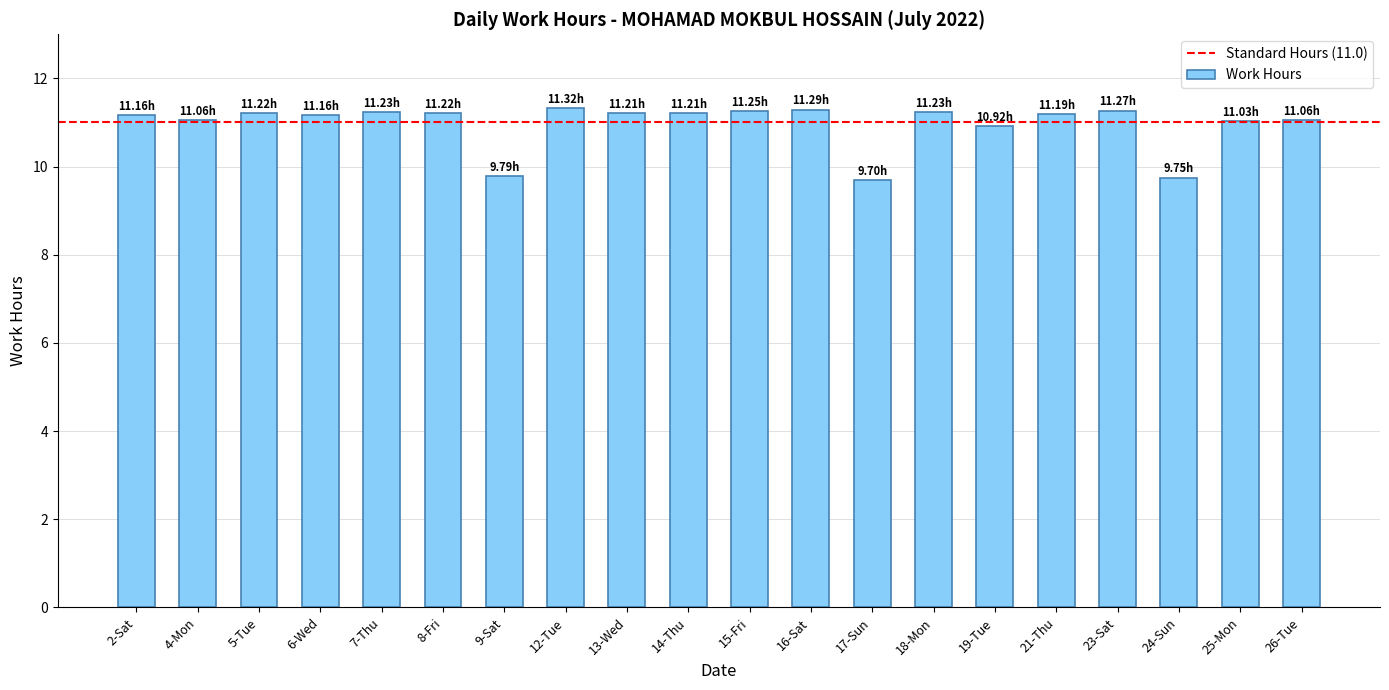

Is it true that the value at 5-Tue is 5.7?

False